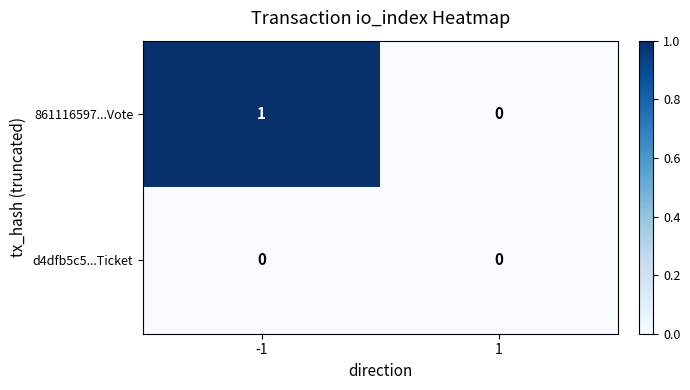

Which series has the largest total across all categories?

861116597...Vote